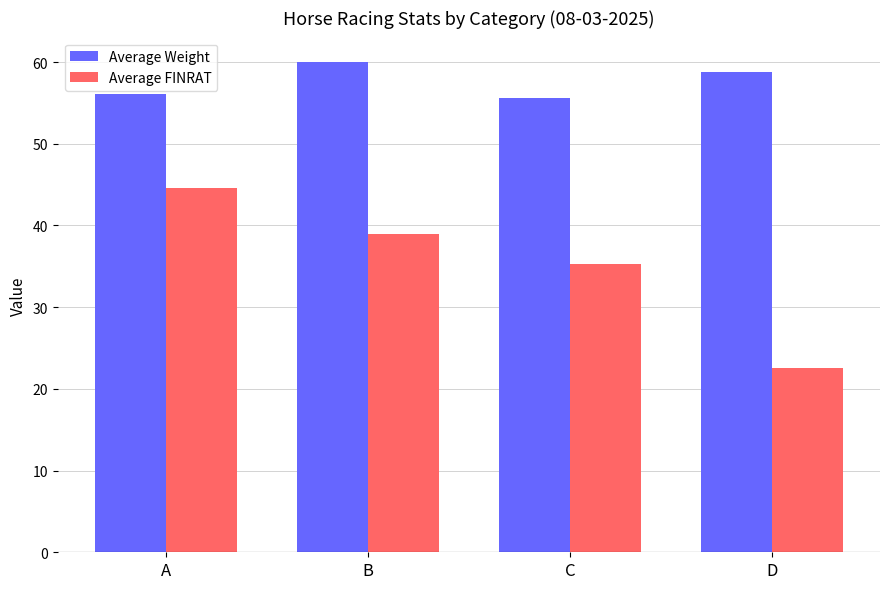

What is the sum of the Average Weight values at C and A?

111.8